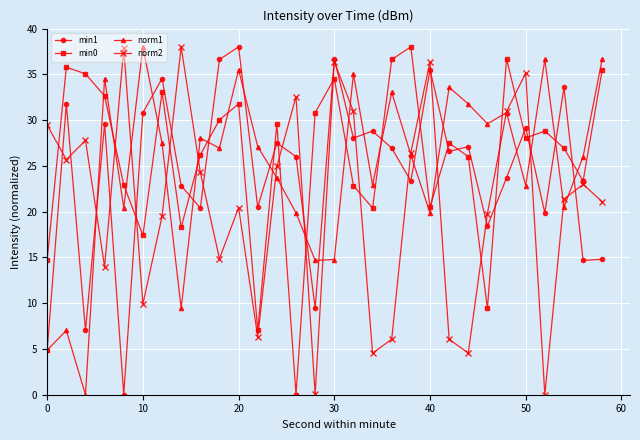

What is the highest value of the min0 series?

38.0